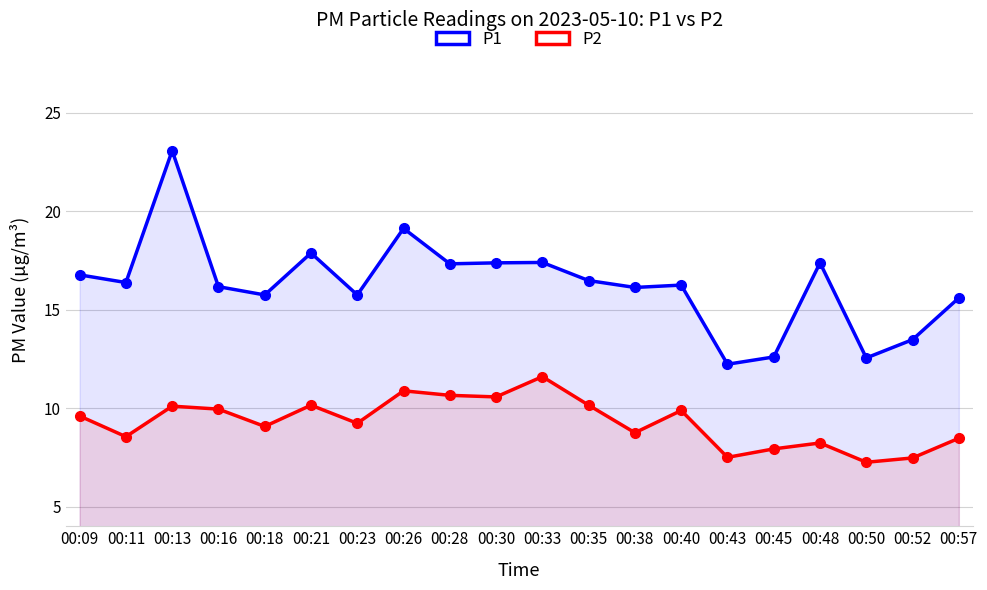

What is the value of the P2 point at the 16th from the left?

7.9